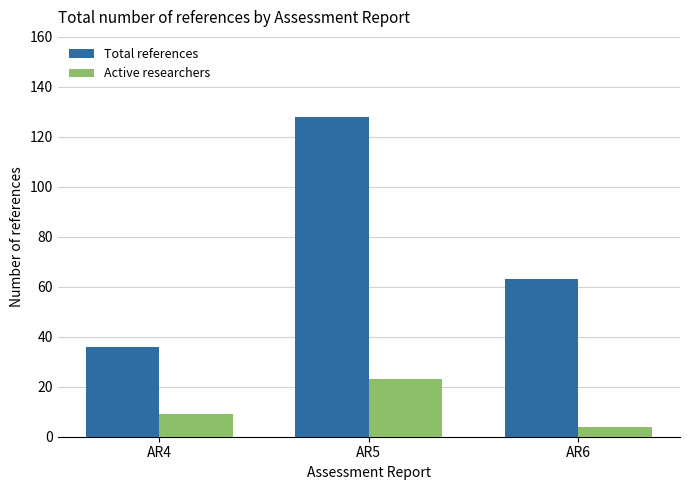

How many values in the Total references series are below 63?

1